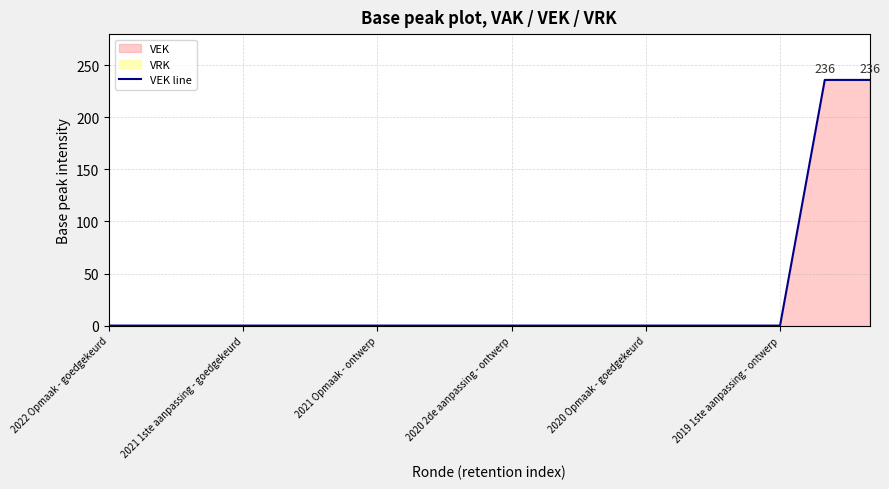

The chart shows a value of -93 at 2022 Opmaak - goedgekeurd. True or false?

False